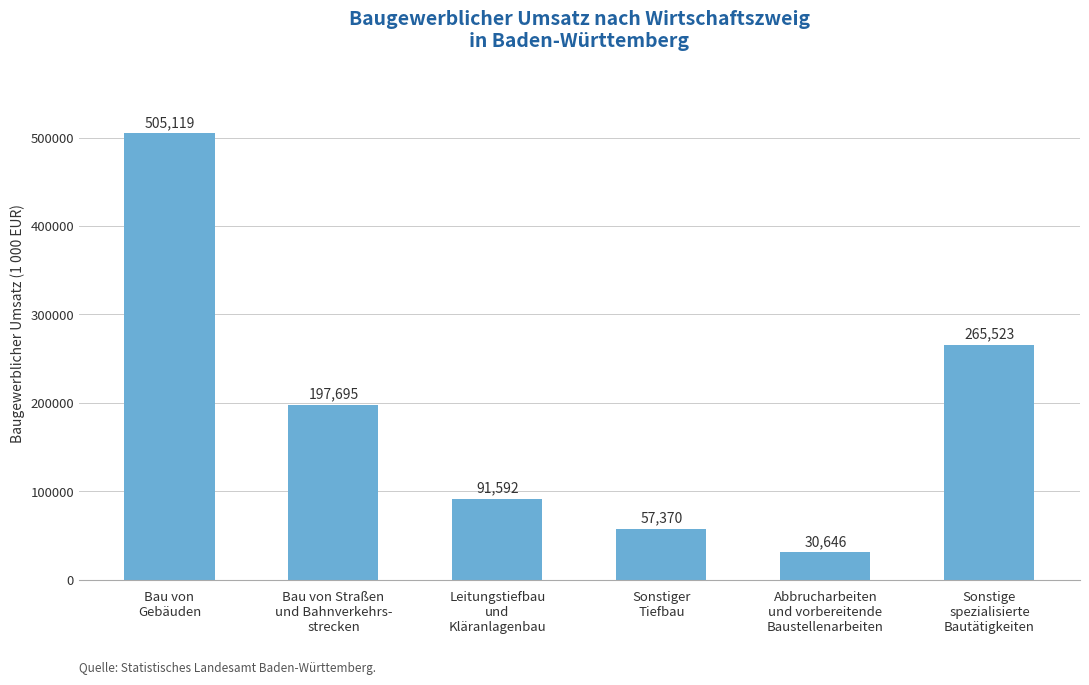

Where is the data nearest to the value 267882?

Sonstige
spezialisierte
Bautätigkeiten